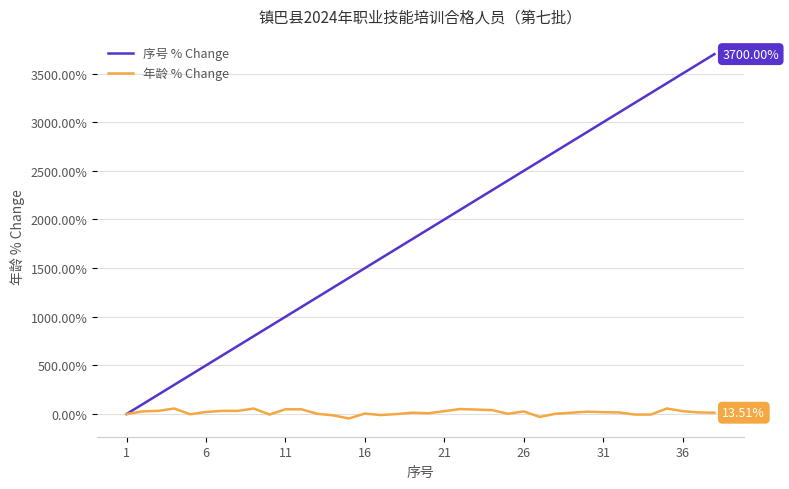

Rank the series by their average value, from lowest to highest.

年龄 % Change, 序号 % Change